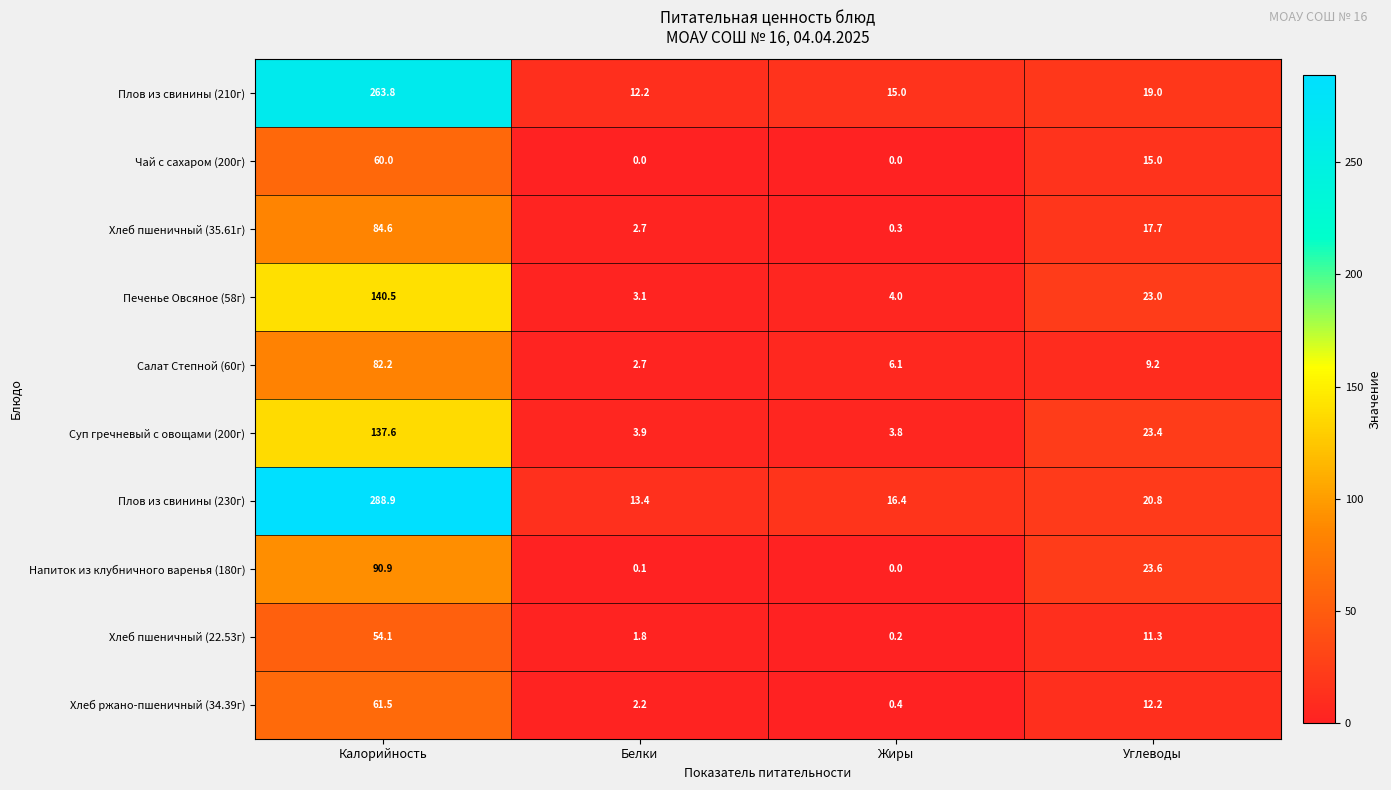

Is the value of Суп гречневый с овощами (200г) at Белки greater than the value of Плов из свинины (230г) at Углеводы?

No